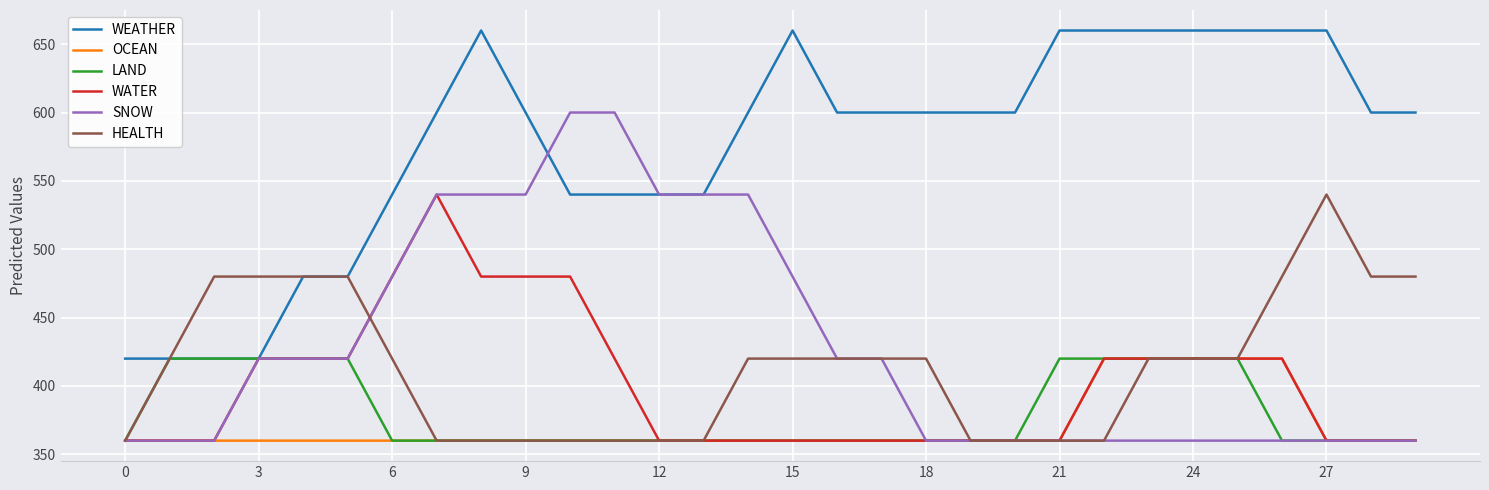

What is the lowest value of the OCEAN series?

360